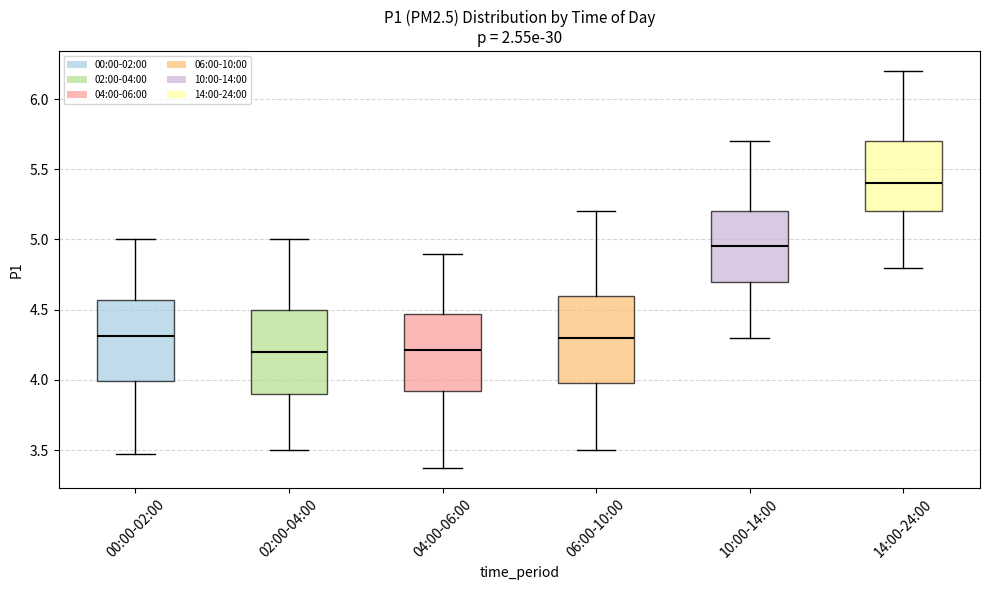

Reading left to right, transcribe this box plot: for each box, give where its median line is, the range the box spans, and where its two whiskers end, as read against the y-axis. The values are not printed on the chart, so give them approximately, as read against the axis.

00:00-02:00: median 4.30, box 4.00 to 4.55, whiskers 3.45 to 5.00
02:00-04:00: median 4.20, box 3.90 to 4.50, whiskers 3.50 to 5.00
04:00-06:00: median 4.20, box 3.90 to 4.45, whiskers 3.35 to 4.90
06:00-10:00: median 4.30, box 4.00 to 4.60, whiskers 3.50 to 5.20
10:00-14:00: median 4.95, box 4.70 to 5.20, whiskers 4.30 to 5.70
14:00-24:00: median 5.40, box 5.20 to 5.70, whiskers 4.80 to 6.20